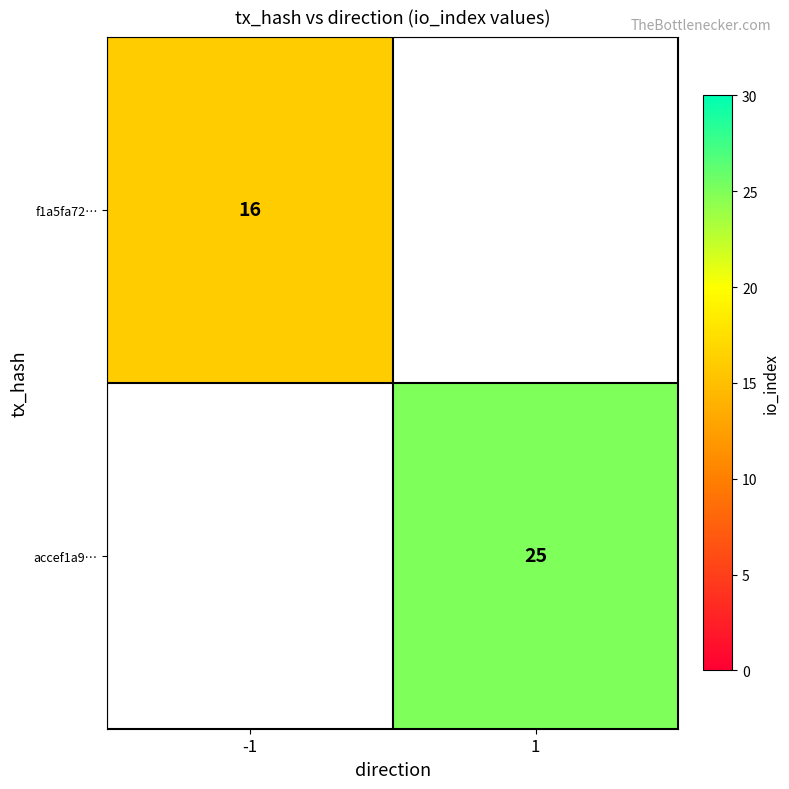

The value of accef1a9… at 1 is 25. True or false?

True